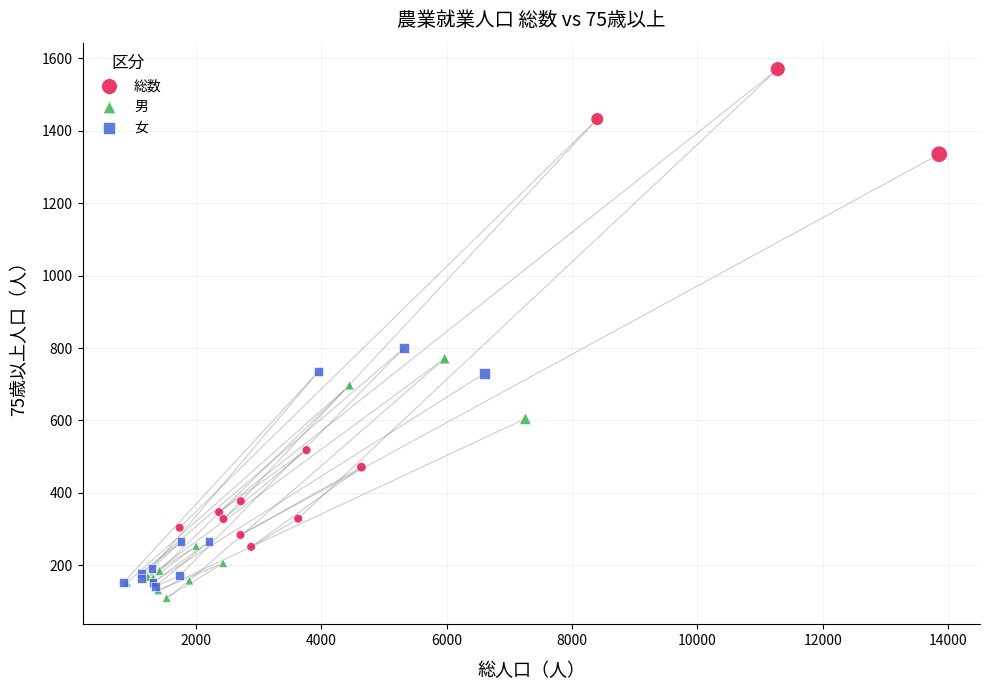

Which series reaches the maximum Y coordinate?

総数